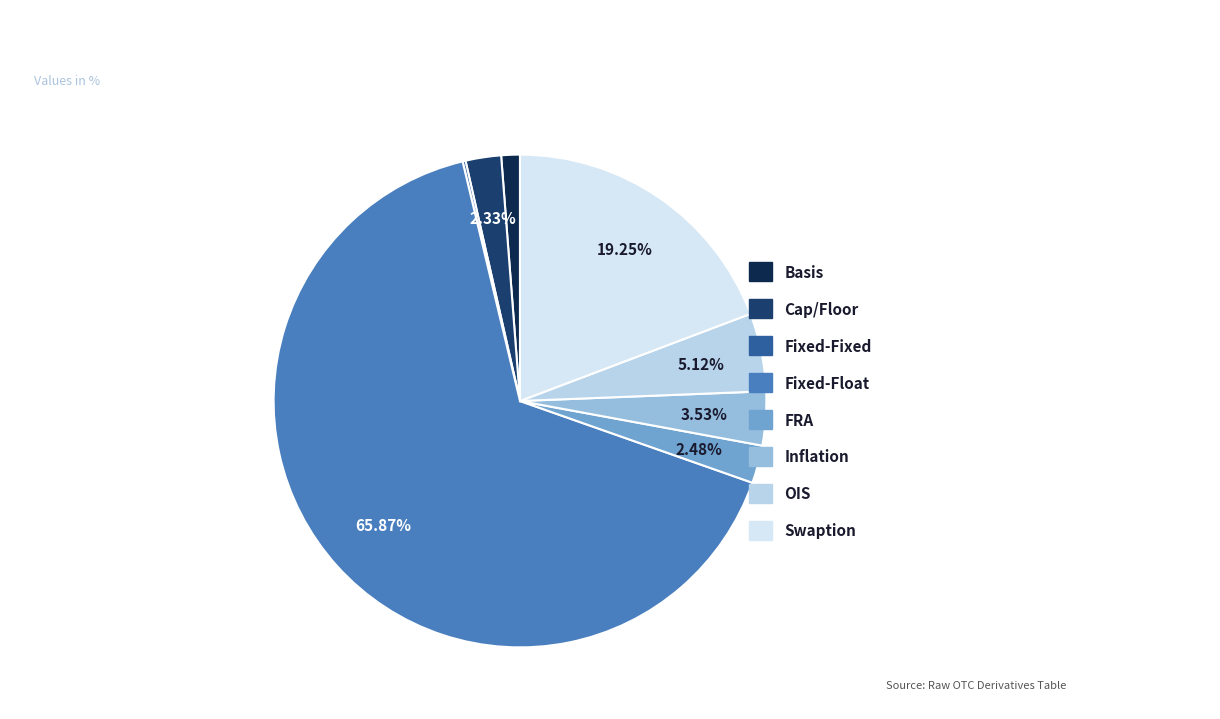

Does any single category account for the majority?

Yes